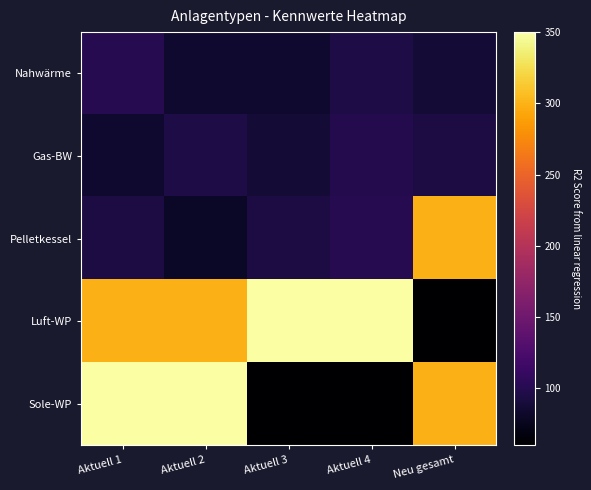

How many distinct data groups are displayed?

5